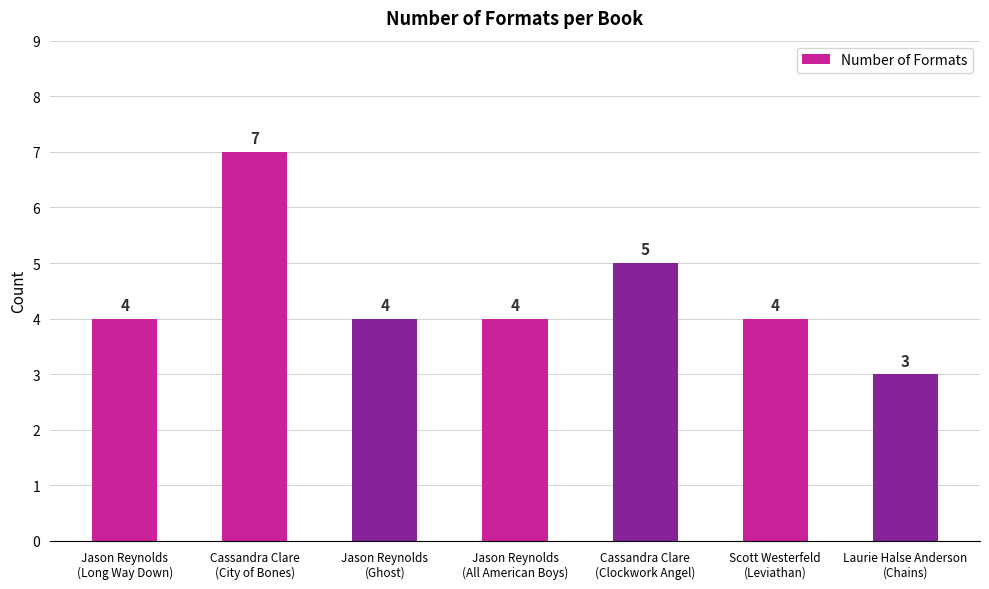

Is it true that the value at Cassandra Clare
(Clockwork Angel) is 8?

False